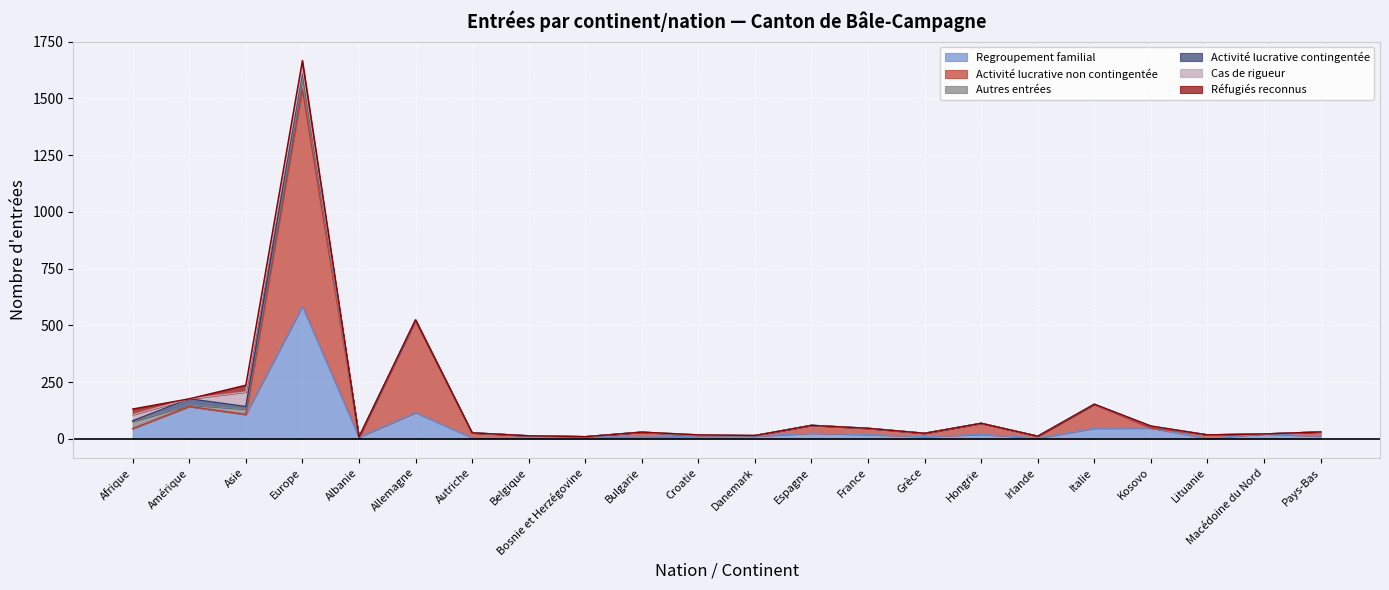

What is the label of the 18th point from the right?

Albanie